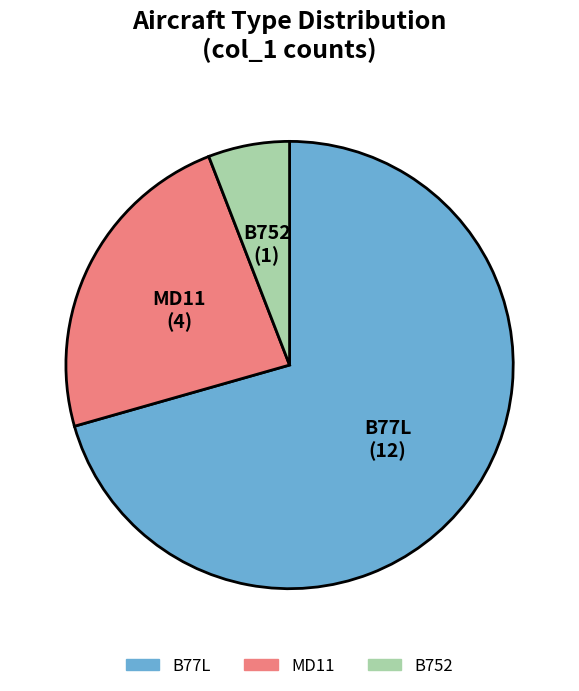

The MD11 slice represents 17% of the pie. True or false?

False